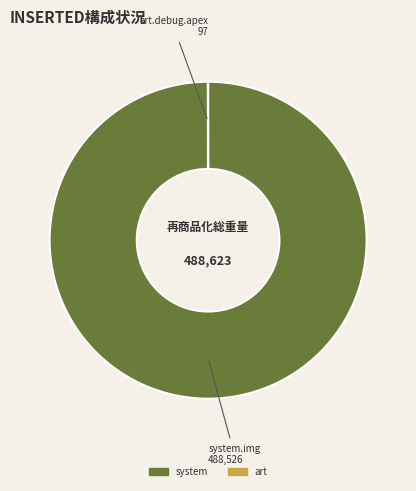

Is there a majority slice in this chart?

Yes